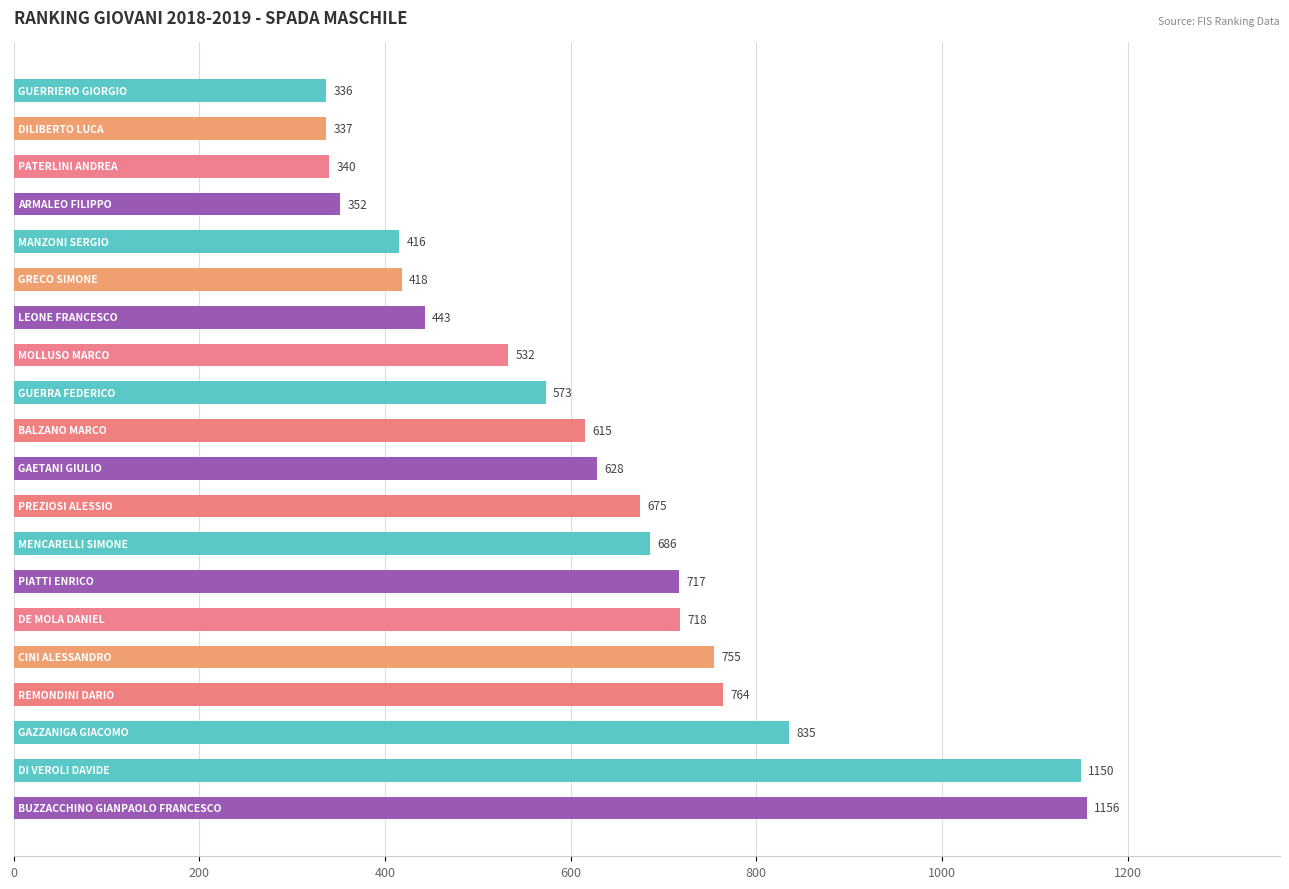

What is the average value?

622.2